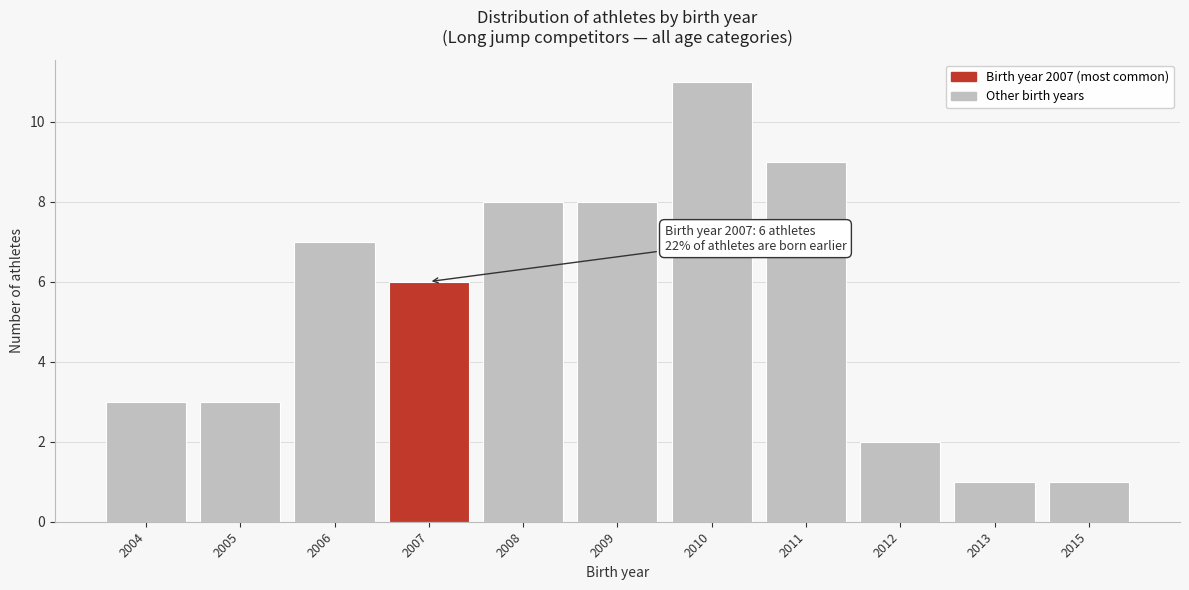

Reading left to right, extract all data points from this chart.

2004=3	2005=3	2006=7	2007=6	2008=8	2009=8	2010=11	2011=9	2012=2	2013=1	2015=1